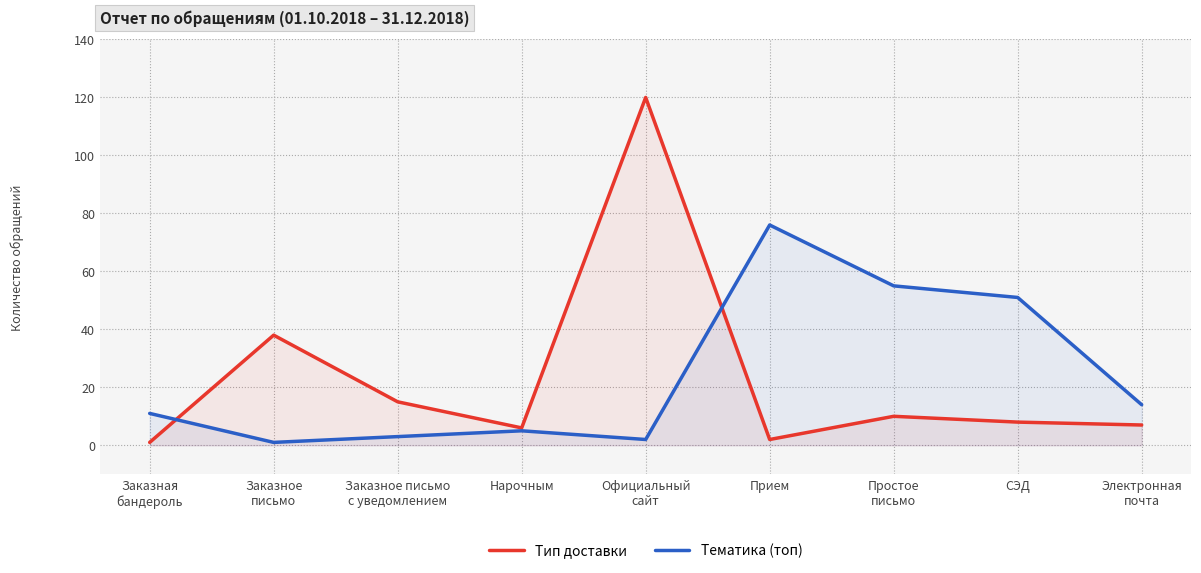

Which series ends up on top after the final intersection of Тематика (топ) and Тип доставки?

Тематика (топ)